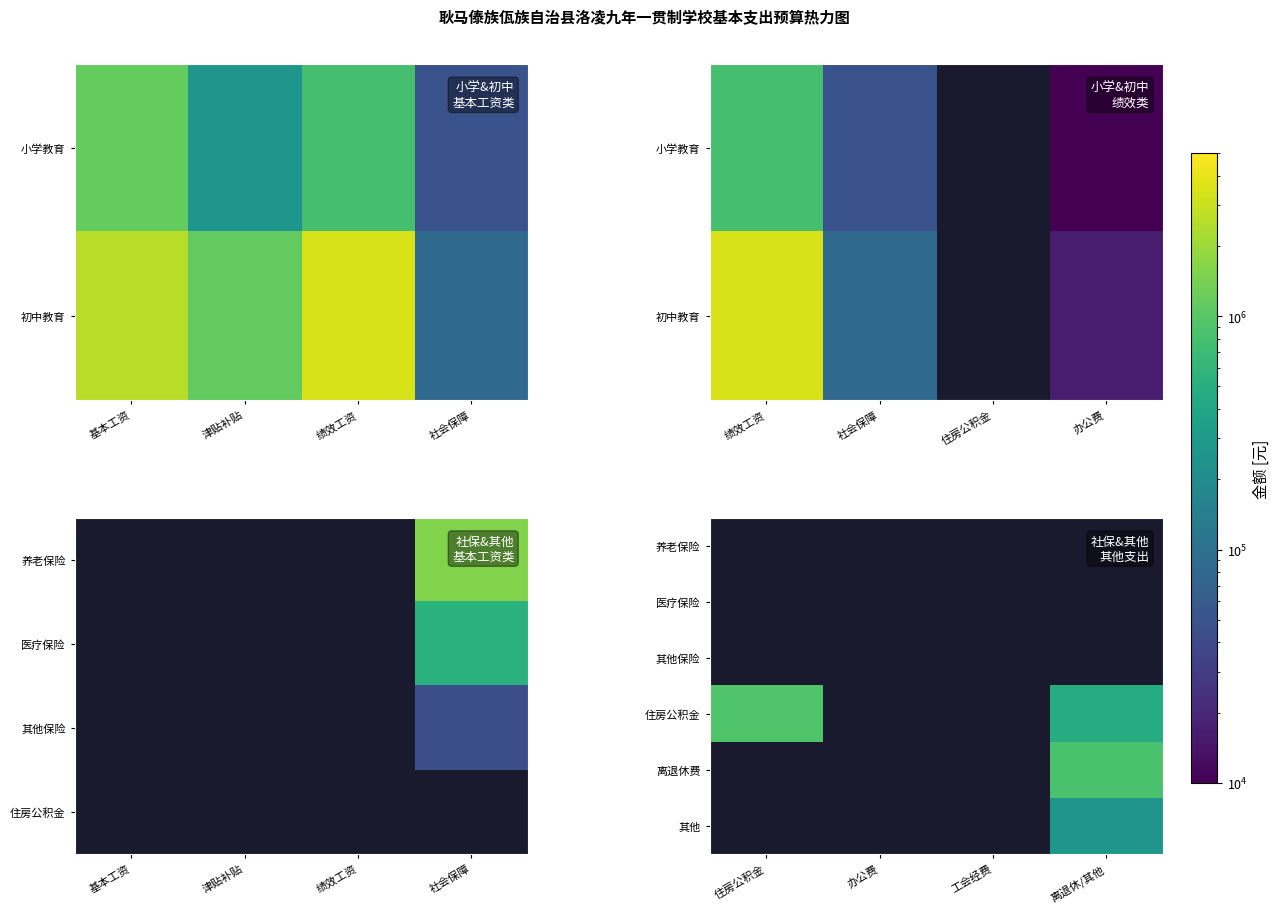

Count the number of categories in the chart.

4